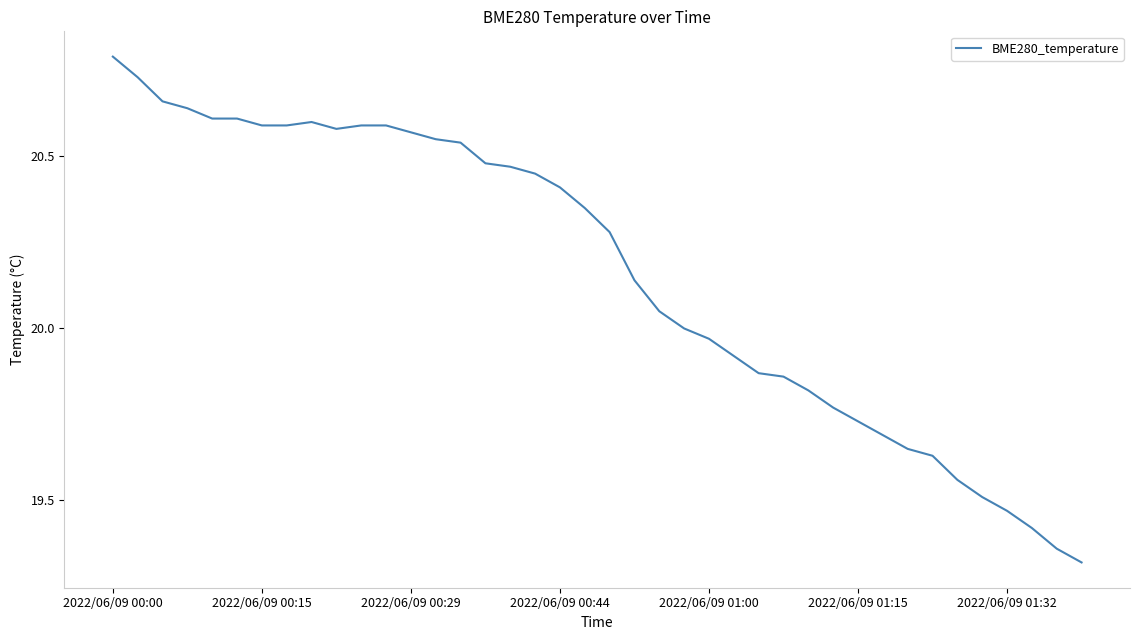

What is the maximum value shown in the chart?

20.8